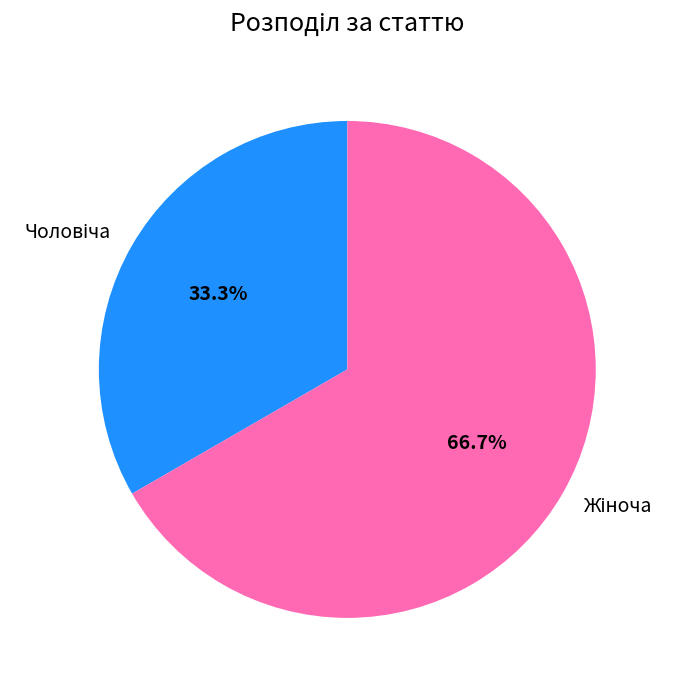

To the nearest percent, what is the difference between the largest and smallest slice percentages?

33%